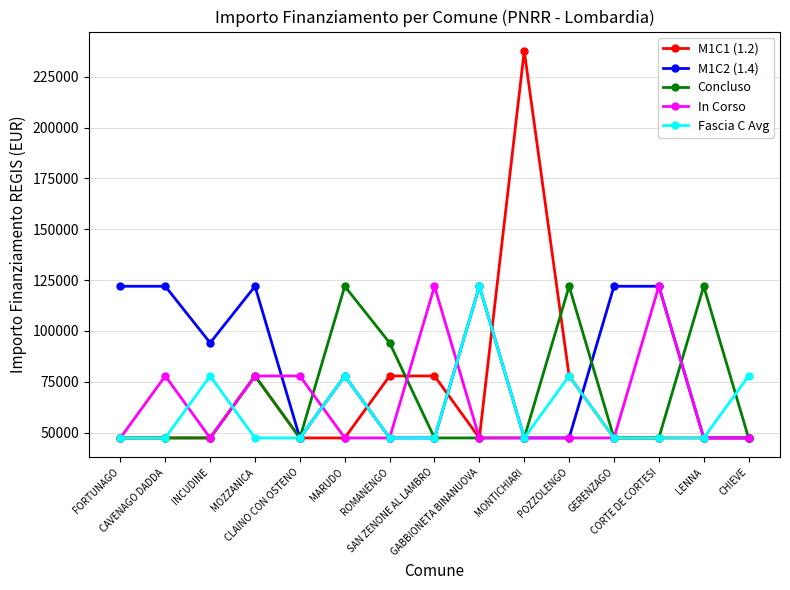

What is the total value across all series at MONTICHIARI?

427389